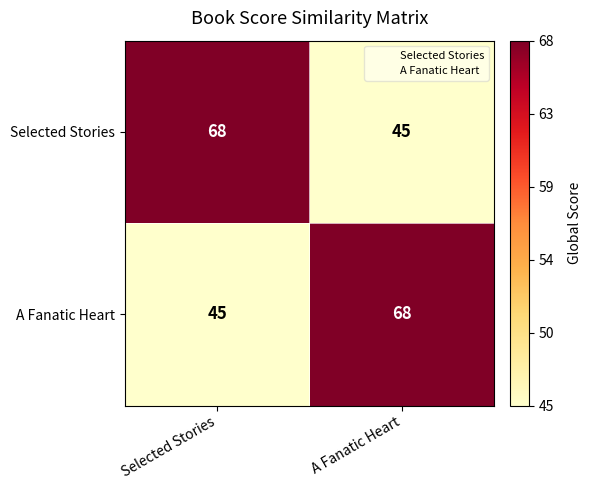

The value of Selected Stories at Selected Stories is 68. True or false?

True